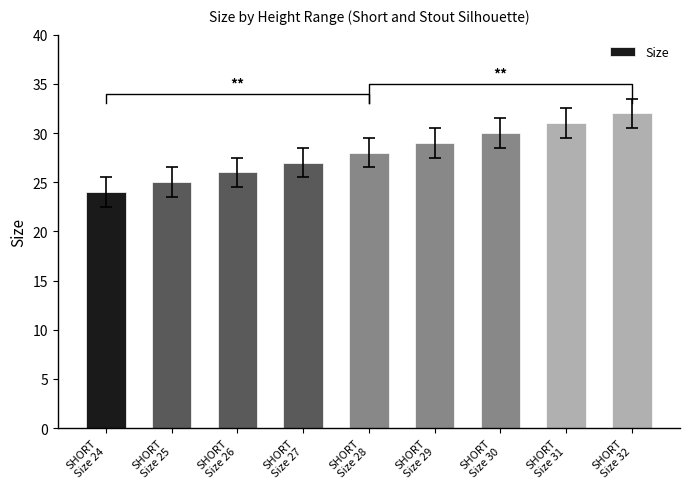

Where does the data first go above 28?

SHORT
Size 29